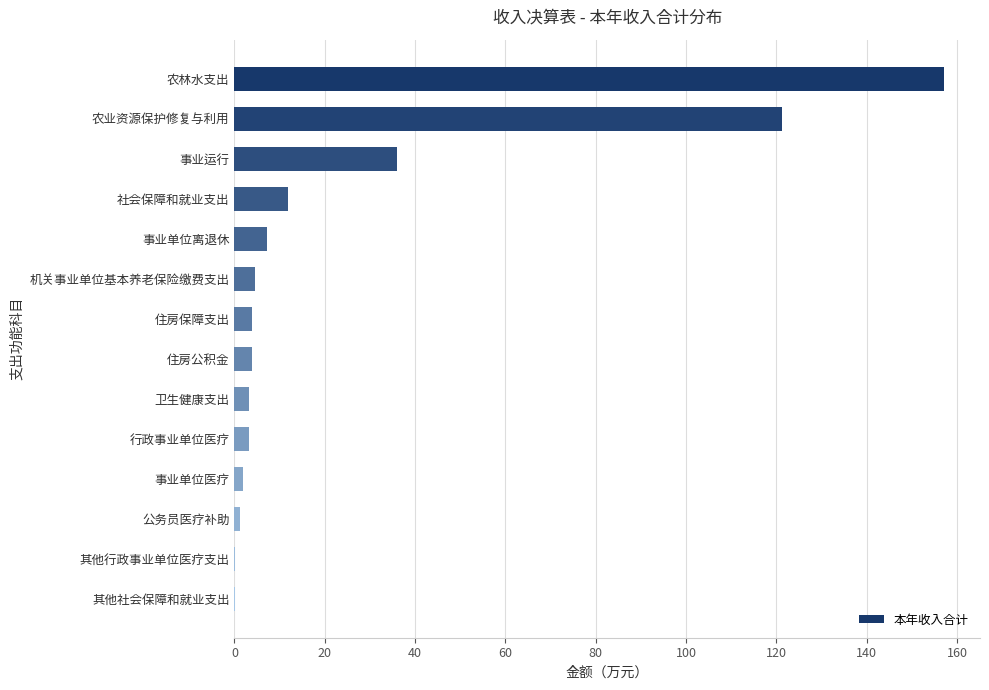

How many data points does each series have?

14